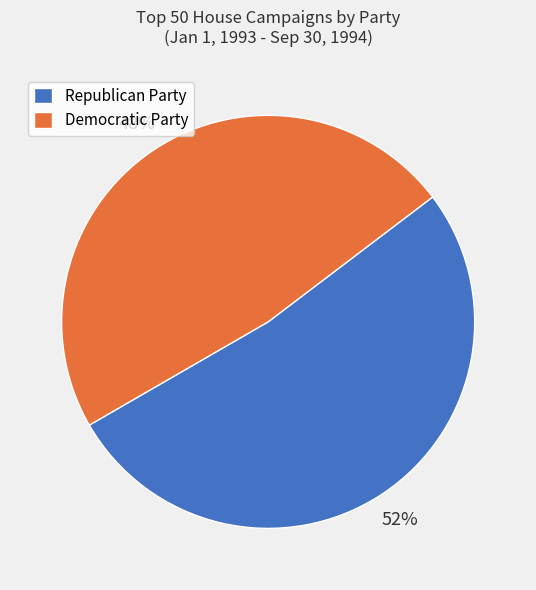

To the nearest percent, what portion does Republican Party represent?

52%